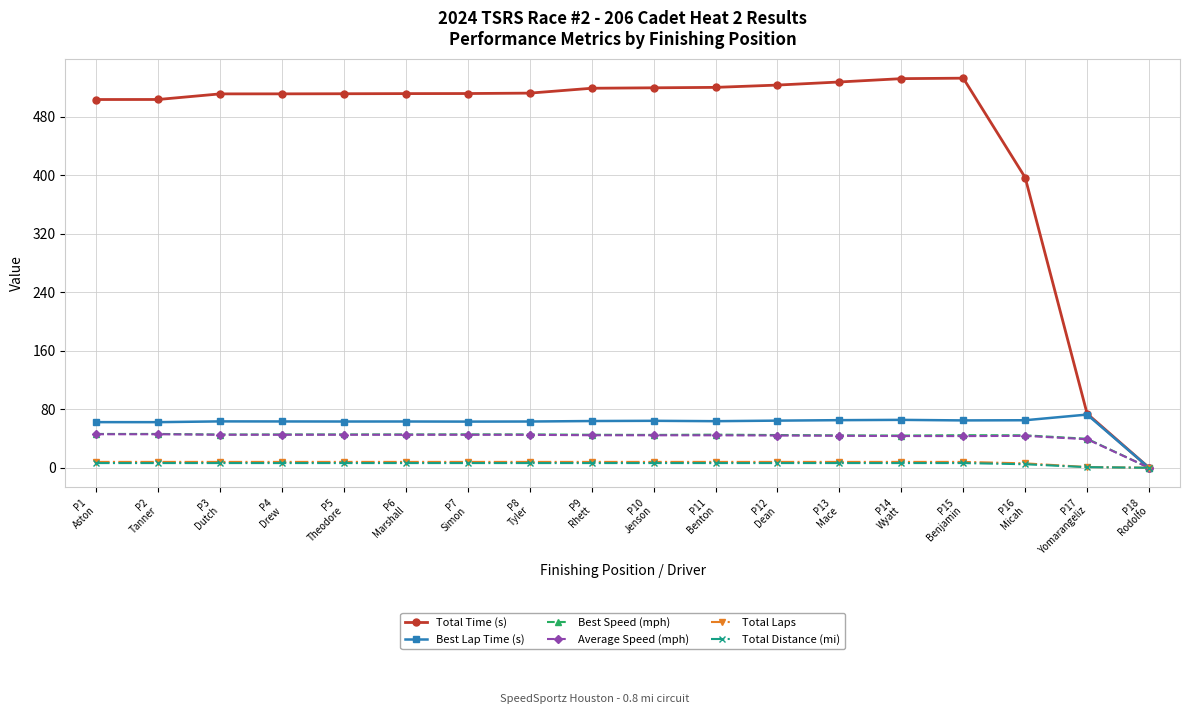

At which label does Best Lap Time (s) first exceed 63?

P3
Dutch